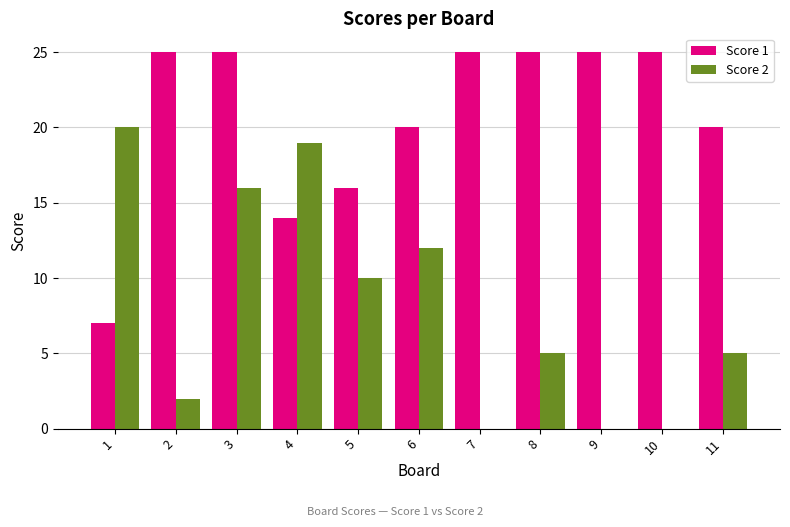

Which series changed the most between 2 and 9?

Score 2